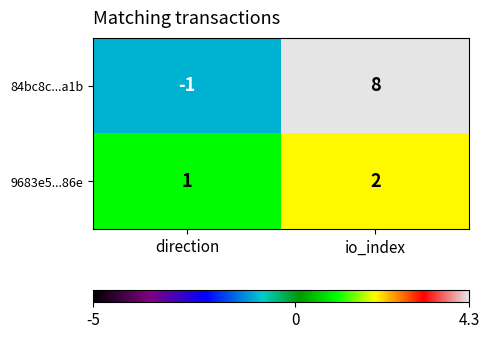

What is the sum of the 9683e5...86e values at io_index and direction?

3